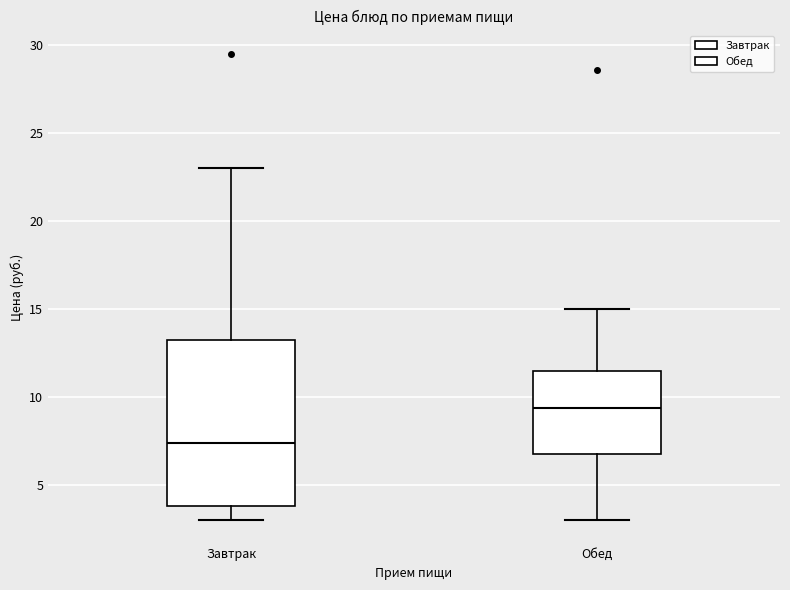

Which box has the highest median line?

Обед